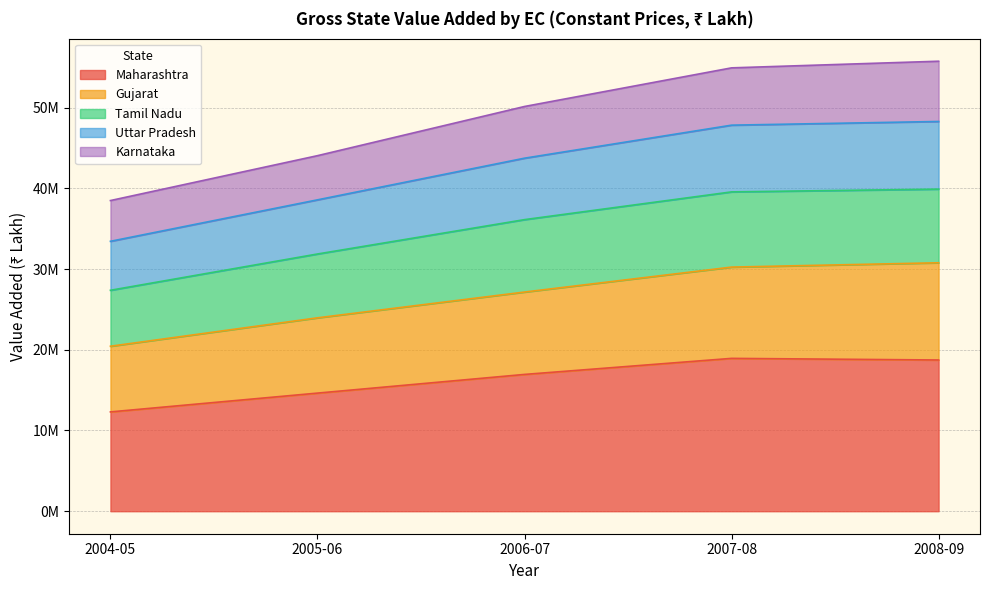

At how many categories does at least one series exceed 38664249?

4